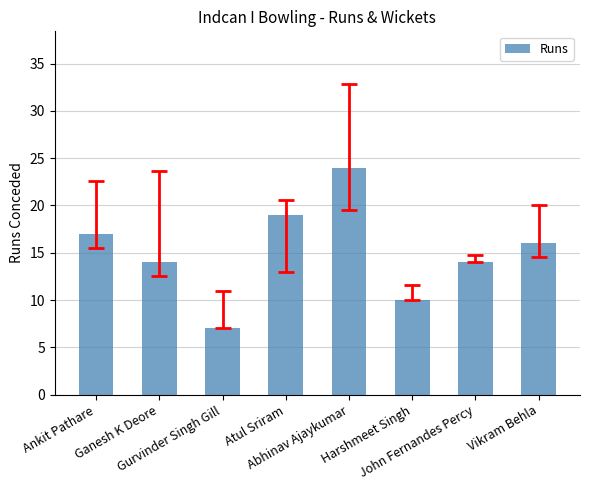

What is the label of the 6th bar from the left?

Harshmeet Singh